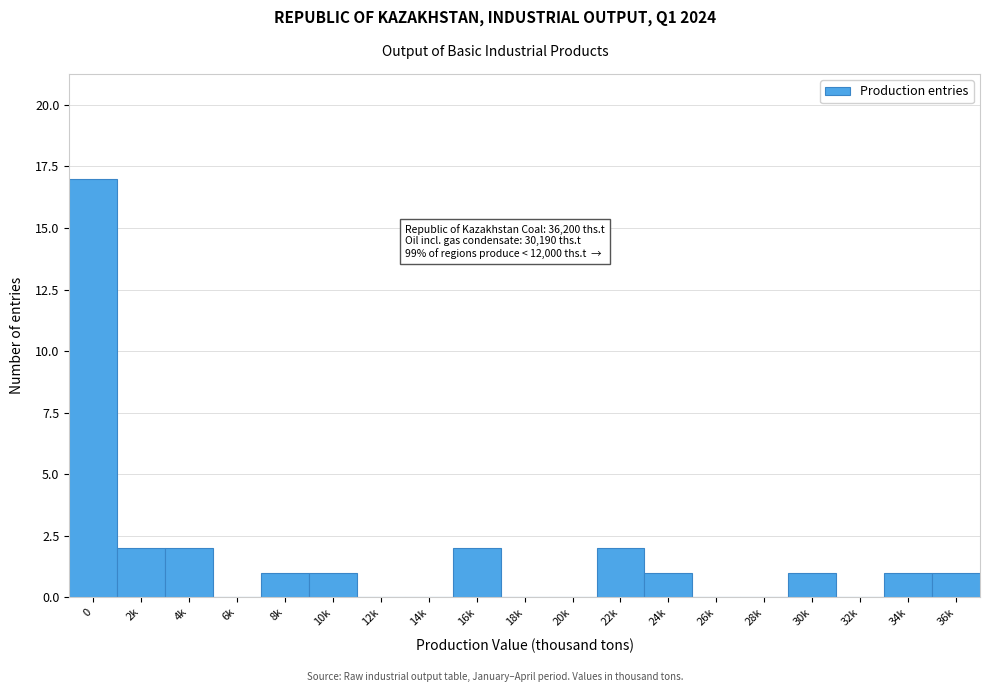

Reading right to left, what are all the values shown in this chart?

36k=1	34k=1	32k=0	30k=1	28k=0	26k=0	24k=1	22k=2	20k=0	18k=0	16k=2	14k=0	12k=0	10k=1	8k=1	6k=0	4k=2	2k=2	0=17